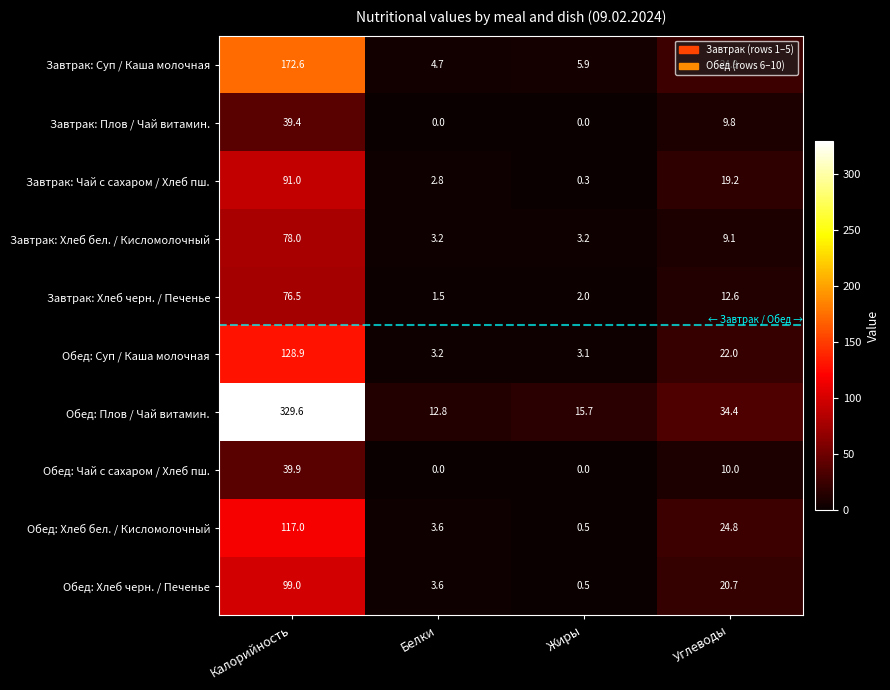

What value does the Завтрак: Суп / Каша молочная series have at Белки?

4.7